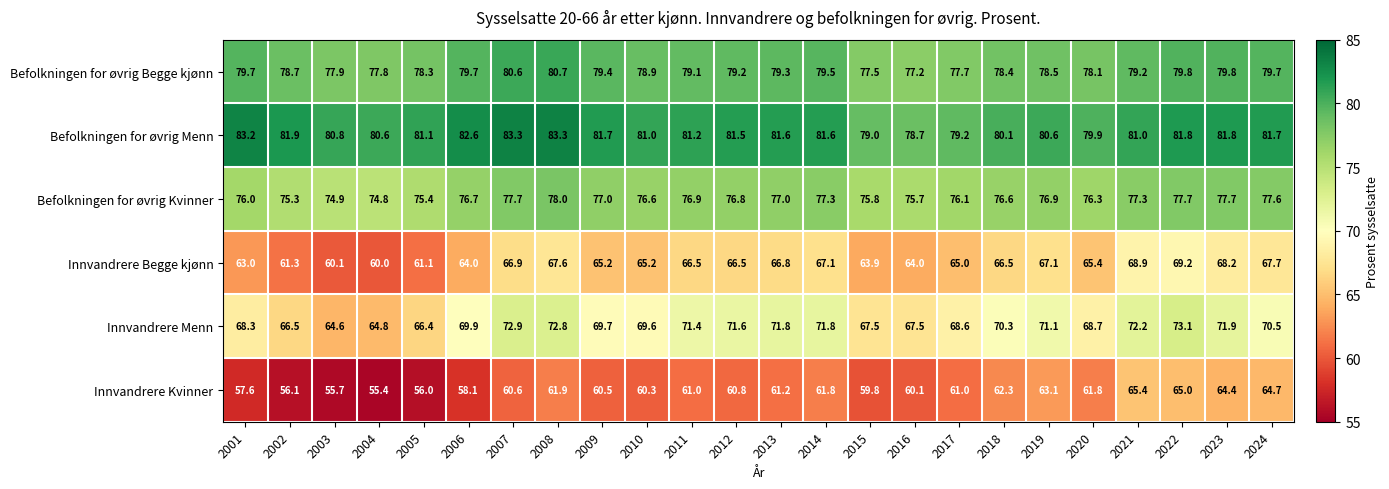

What is the difference between the maximum and minimum values in the Befolkningen for øvrig Menn series?

4.6